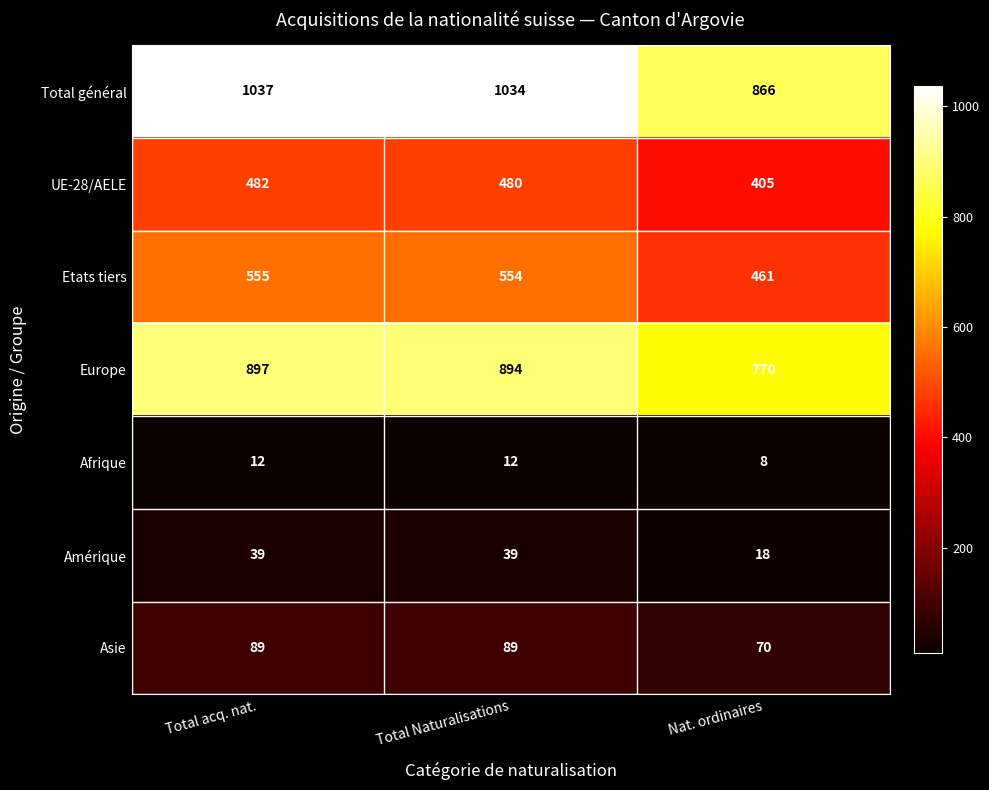

Is the value of Afrique at Total Naturalisations greater than the value of Amérique at Total Naturalisations?

No